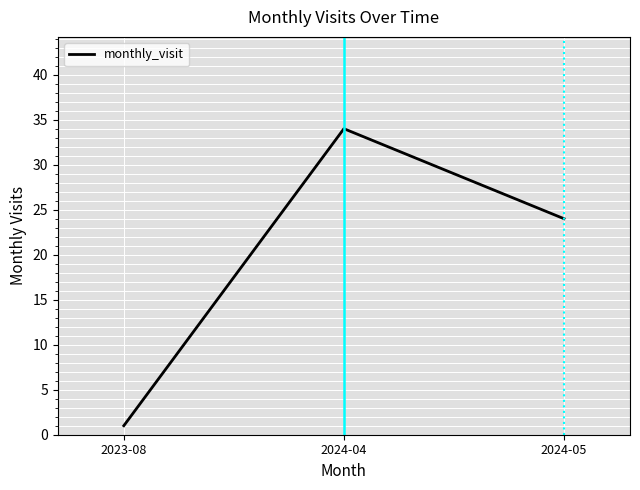

Reading right to left, extract all data points from this chart.

2024-05=24	2024-04=34	2023-08=1